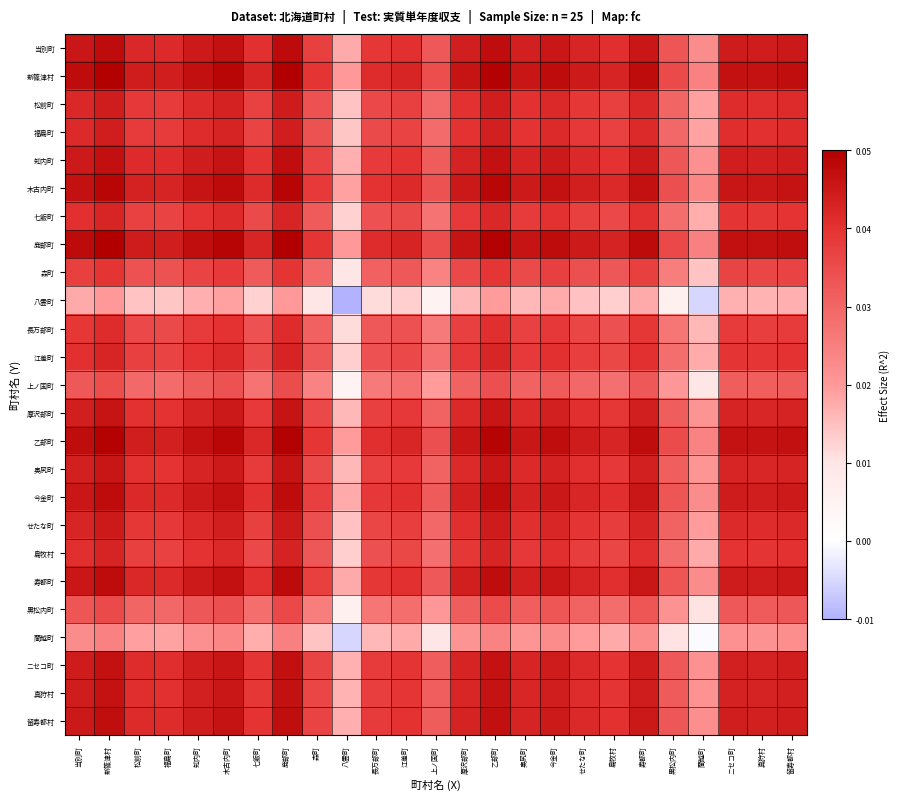

What is the total value across all series at 真狩村?

1.0